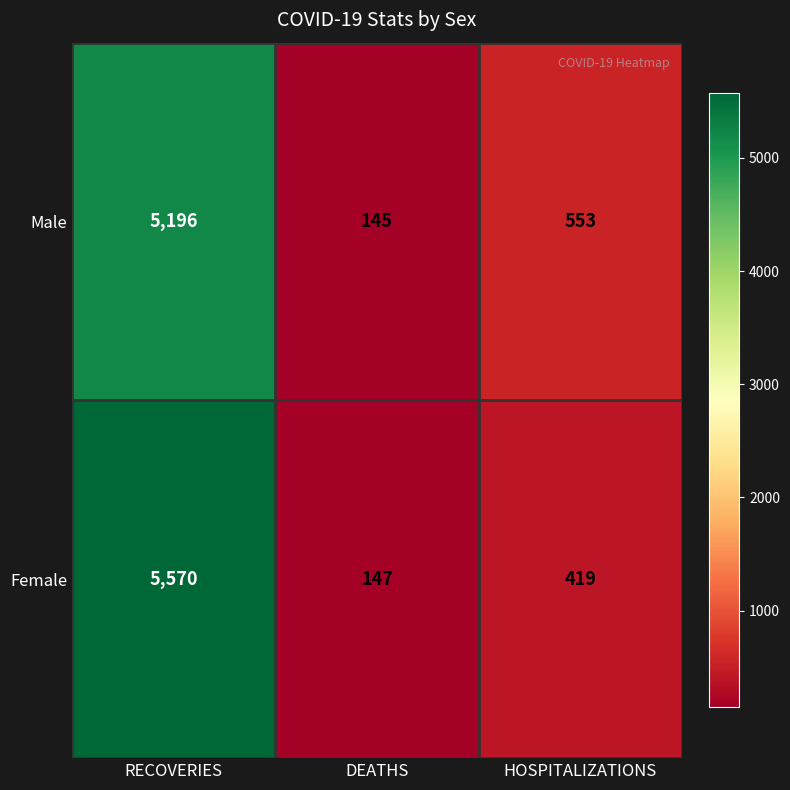

Reading left to right, list all the values displayed in this chart.

Male: 5196	145	553
Female: 5570	147	419